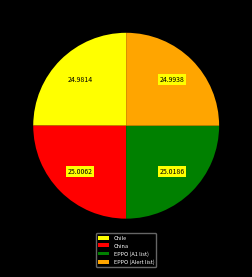

Count the number of slices in the pie.

4